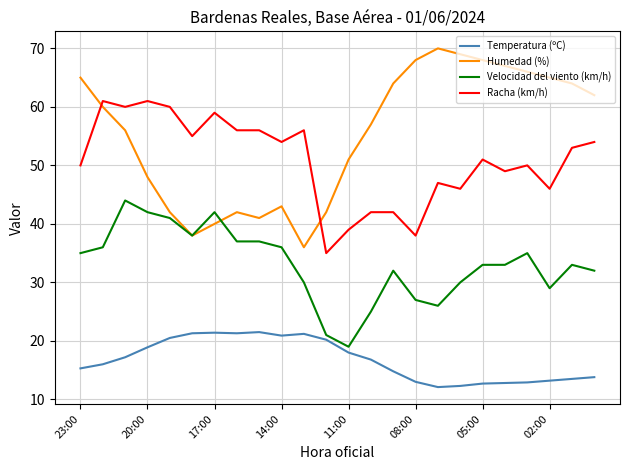

True or false: Racha (km/h) and Humedad (%) cross at least once.

True